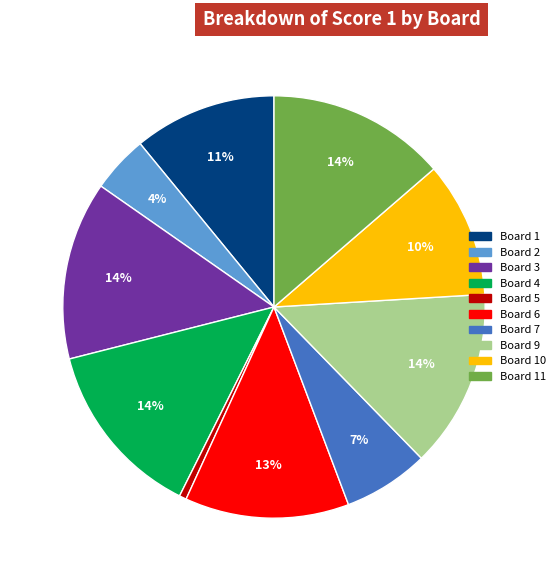

Count the number of slices in the pie.

10